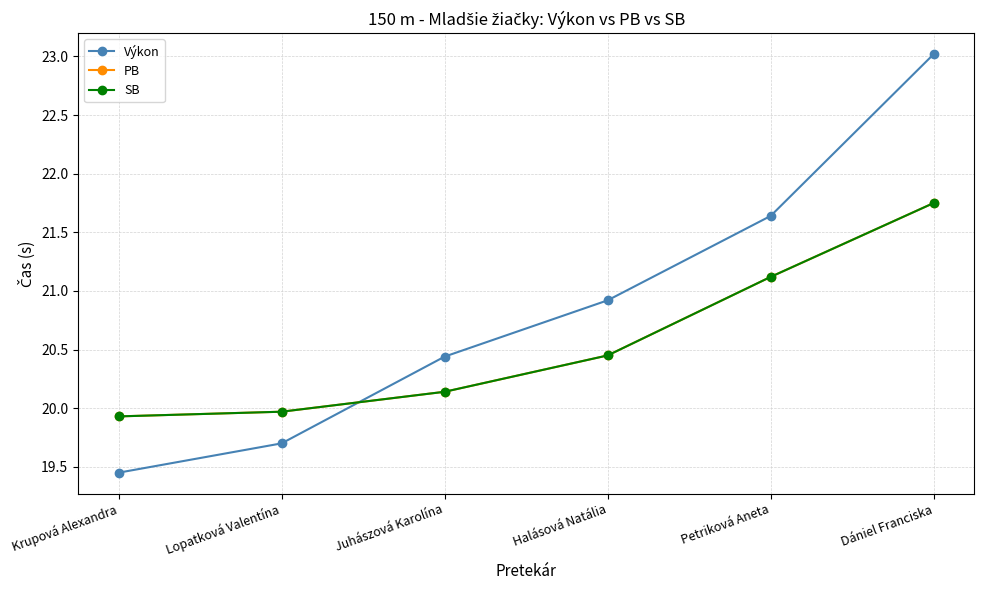

How many times do Výkon and SB cross each other?

1